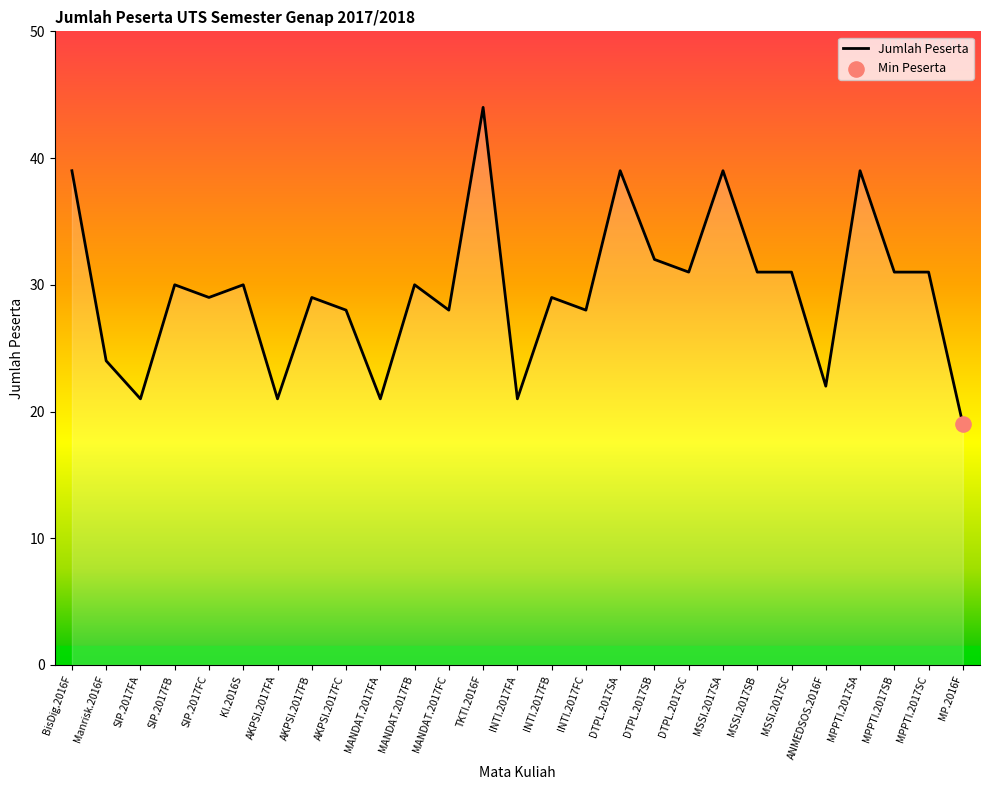

What is the ratio of the value at MSSI.2017SA to the value at SIP.2017FA?

1.9